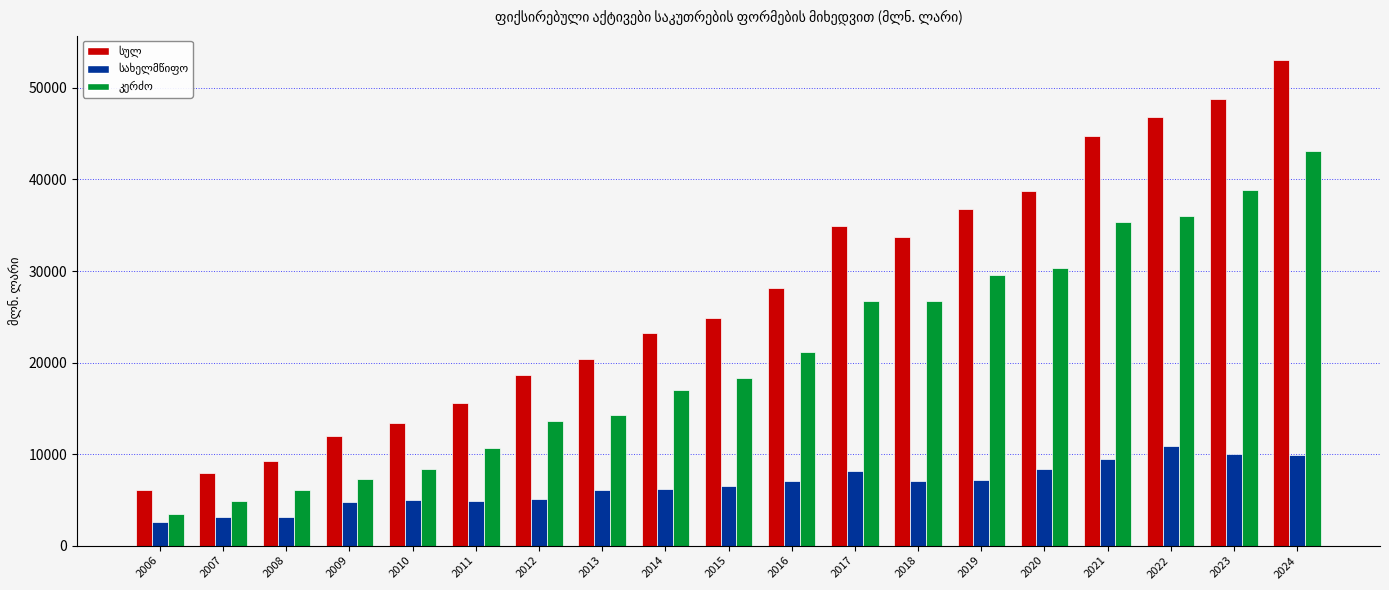

At which category is the sum across all series the highest?

2024